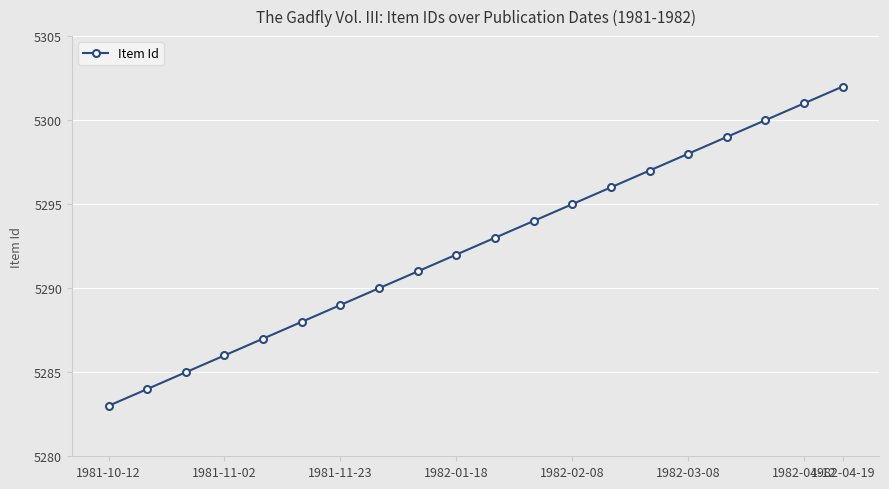

What is the sum of all values?

105850